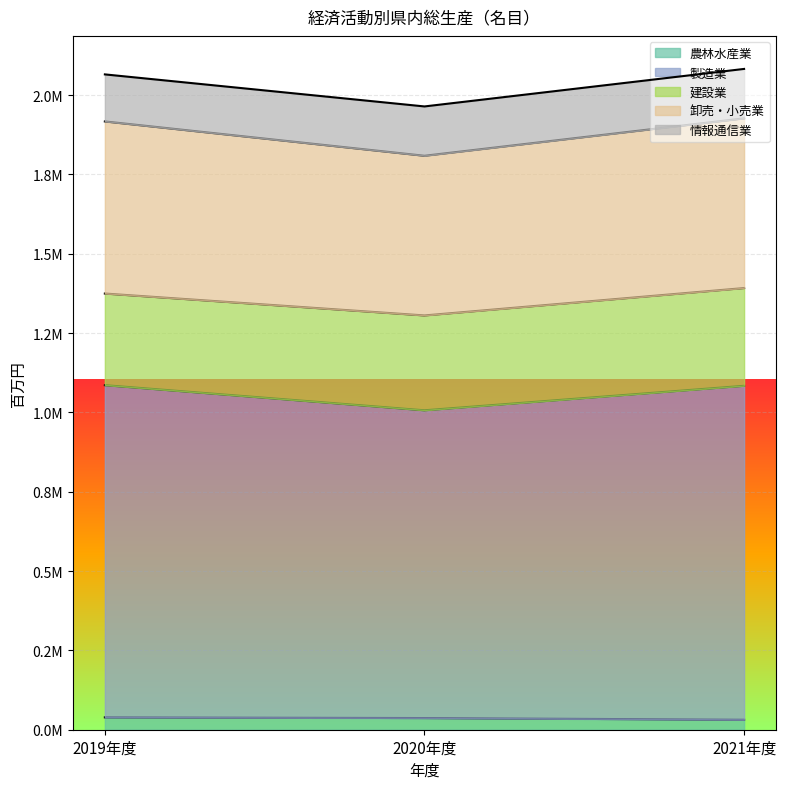

Does the chart display data point markers on the line(s)?

No